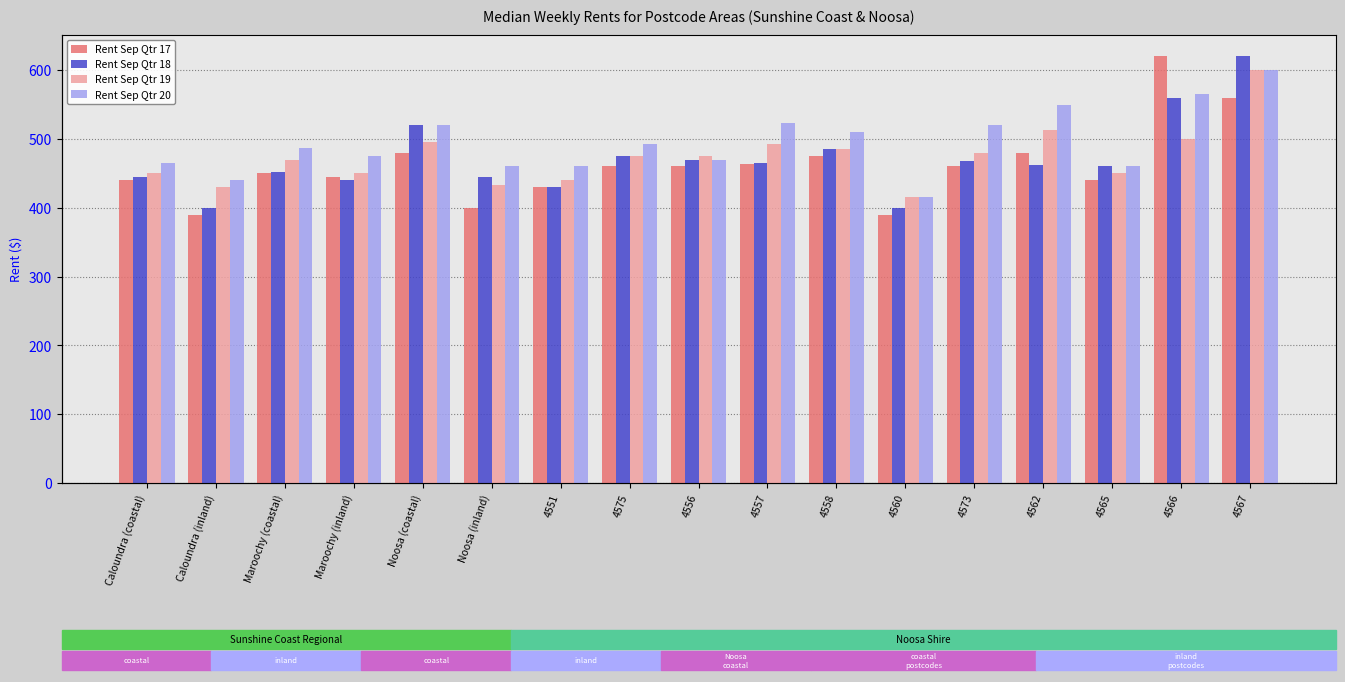

Reading left to right, what are all the values shown in this chart?

Rent Sep Qtr 17: 440.0	390.0	450.0	445.0	480.0	400.0	430.0	460.0	460.0	463.0	475.0	390.0	460.0	480.0	440.0	620.0	560.0
Rent Sep Qtr 18: 445.0	400.0	452.5	440.0	520.0	445.0	430.0	475.0	470.0	465.0	485.0	400.0	467.5	462.5	460.0	560.0	620.0
Rent Sep Qtr 19: 450.0	430.0	470.0	450.0	495.0	432.5	440.0	475.0	475.0	492.5	485.0	415.5	480.0	512.5	450.0	500.0	600.0
Rent Sep Qtr 20: 465.0	440.0	487.5	475.0	520.0	460.0	460.0	492.5	470.0	522.5	510.0	415.0	520.0	550.0	460.0	565.0	600.0